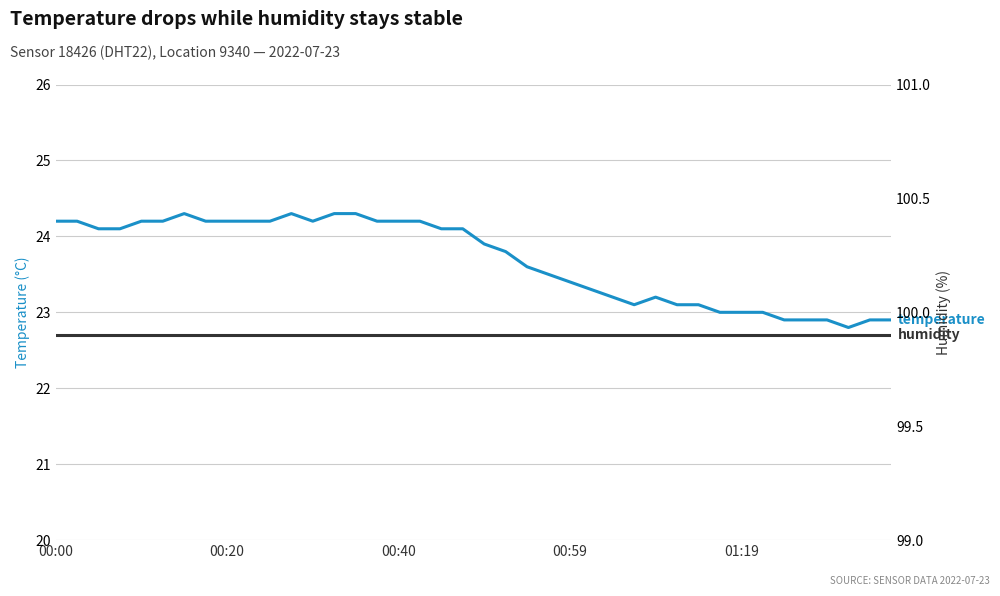

True or false: temperature and humidity intersect in this chart.

False